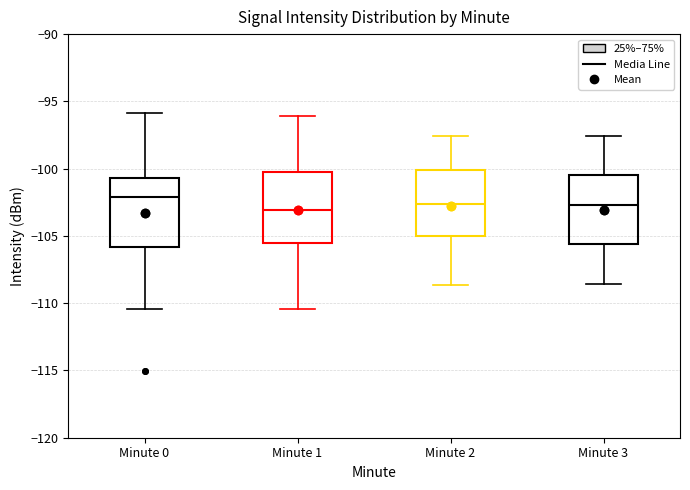

Where is the upper edge of the box for Minute 0 on the y-axis? The values are not printed on the chart, so give them approximately, as read against the axis.

-100.5